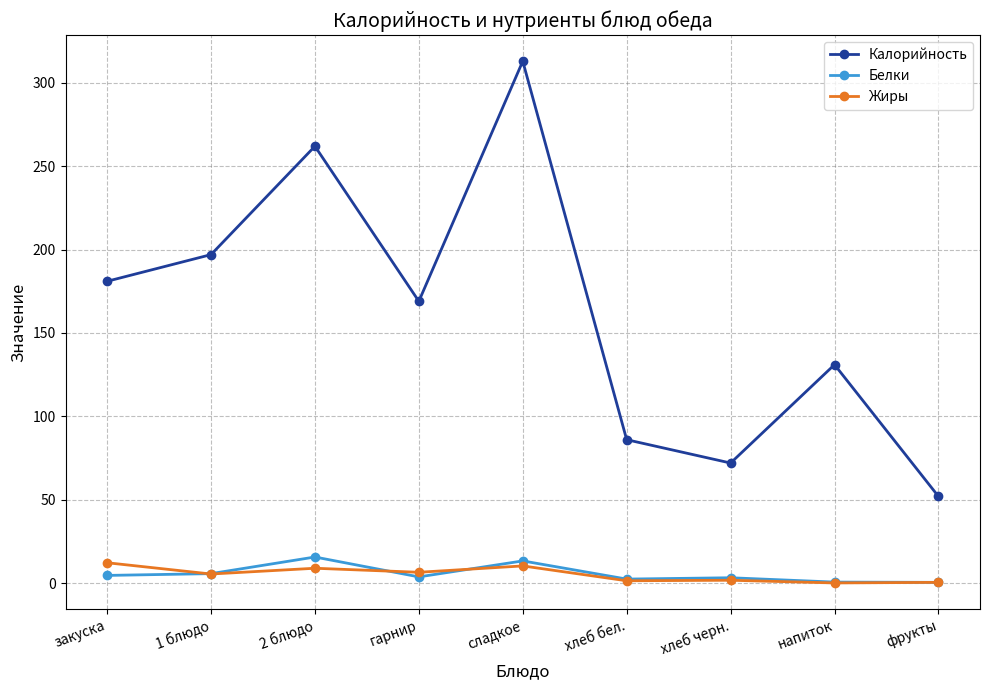

Which series changed the most between 1 блюдо and хлеб бел.?

Калорийность